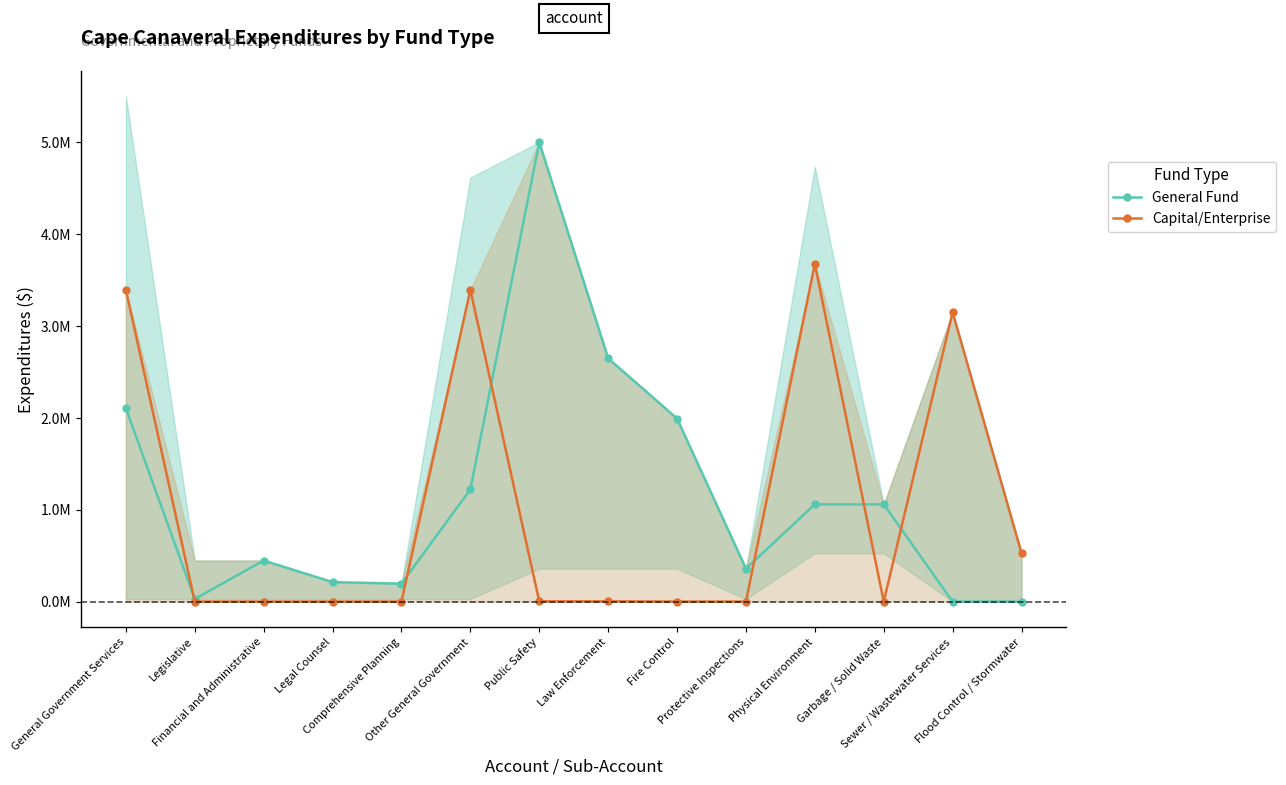

How many interior local valleys does the Capital/Enterprise series have?

1